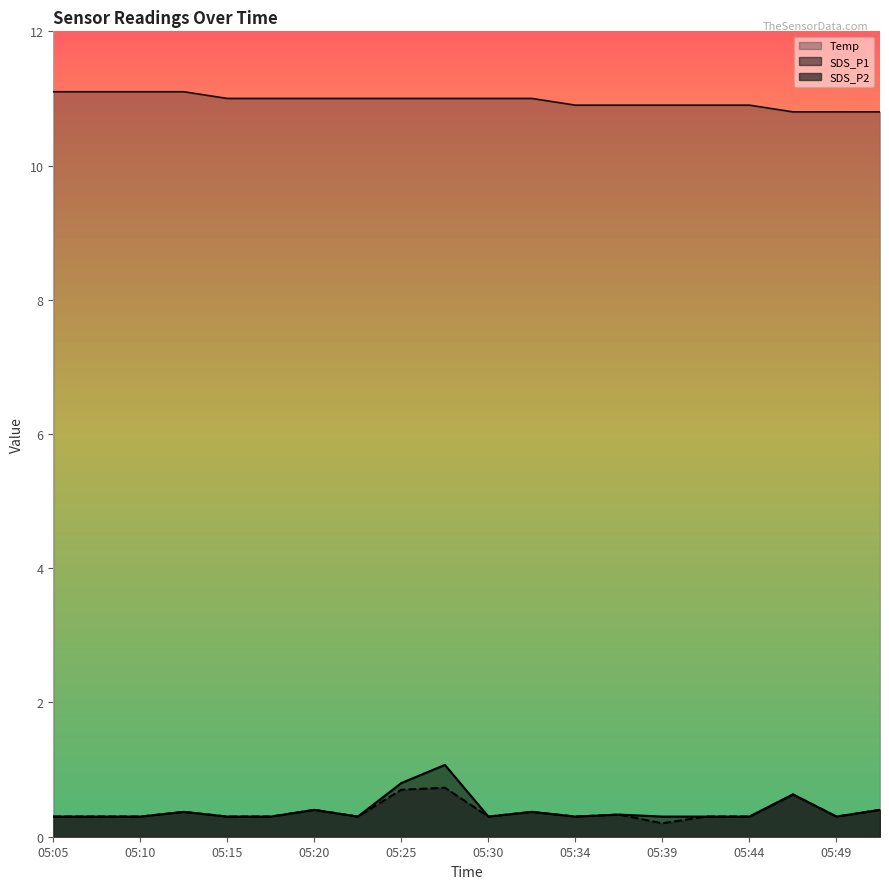

What is the total value across all series at 05:13?

11.8